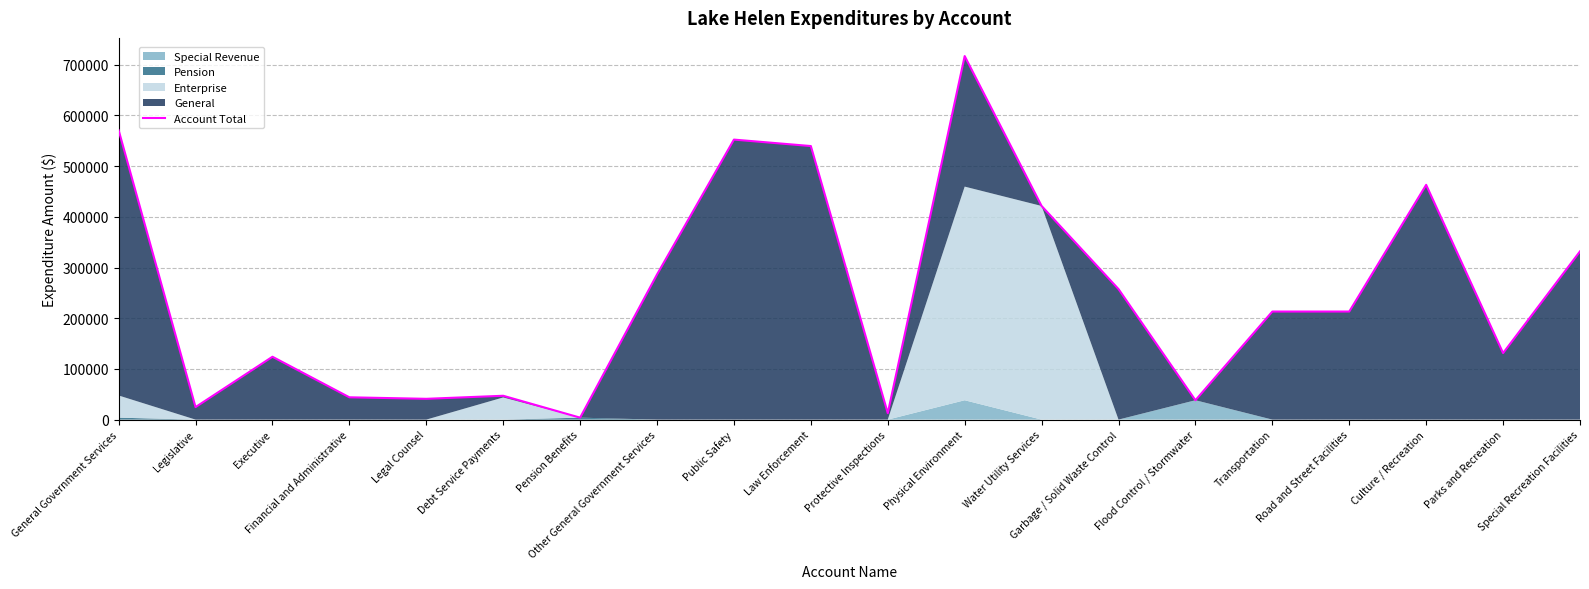

Which has a higher value, Executive or Legal Counsel?

Executive